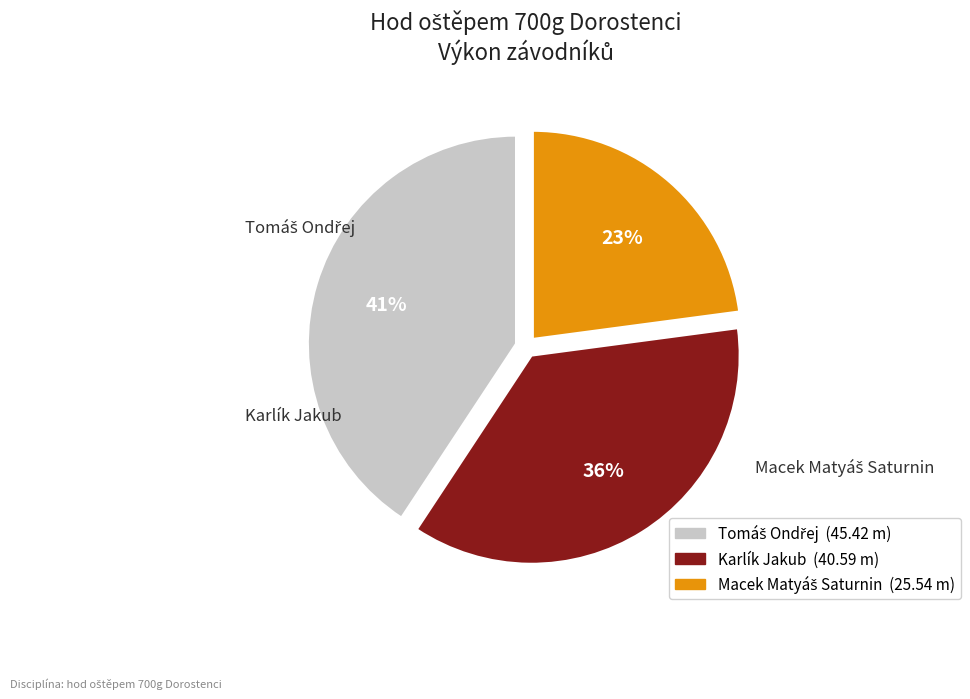

To the nearest percent, what is the average slice percentage?

33%